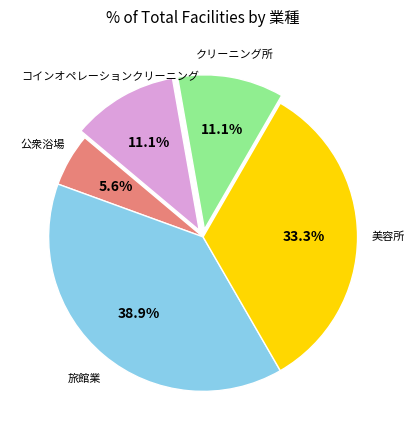

Is there a majority slice in this chart?

No